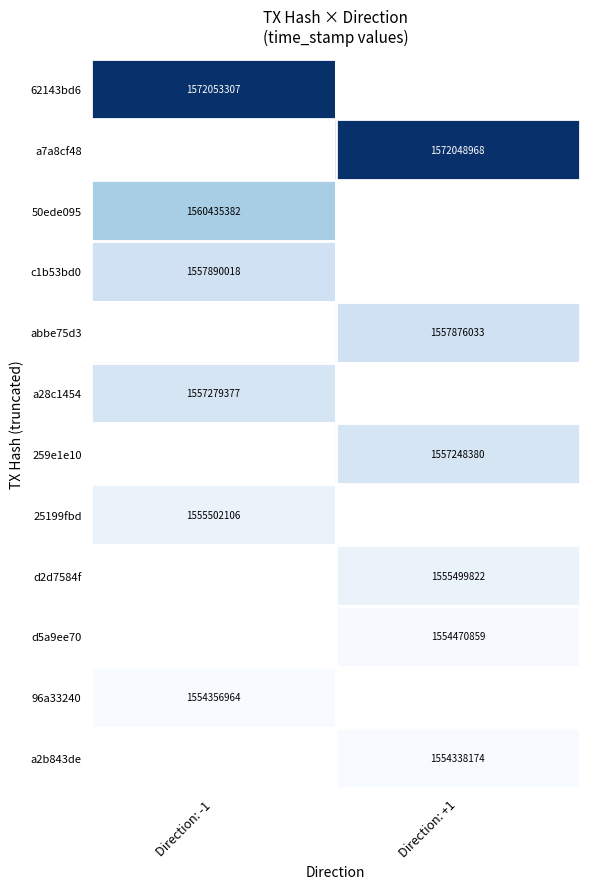

At how many categories does at least one series exceed 128?

2